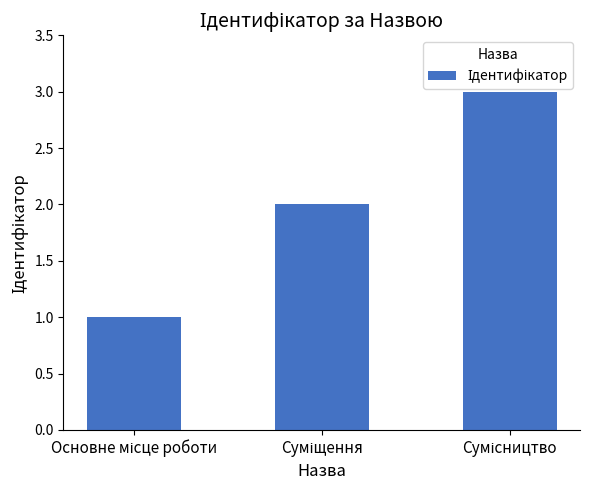

What is the sum of all values?

6